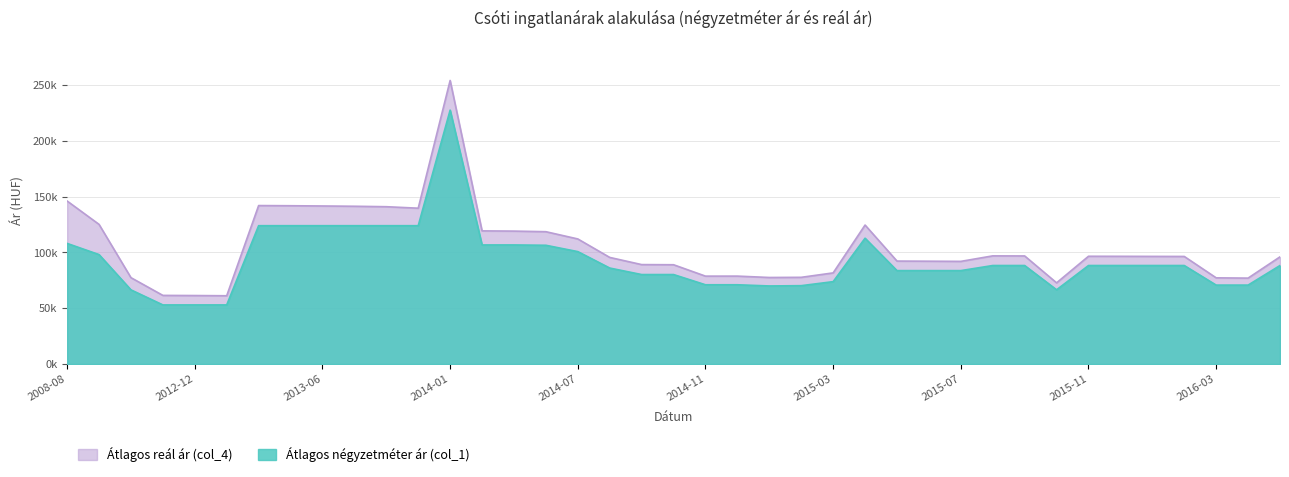

Does the chart have visible grid lines?

Yes